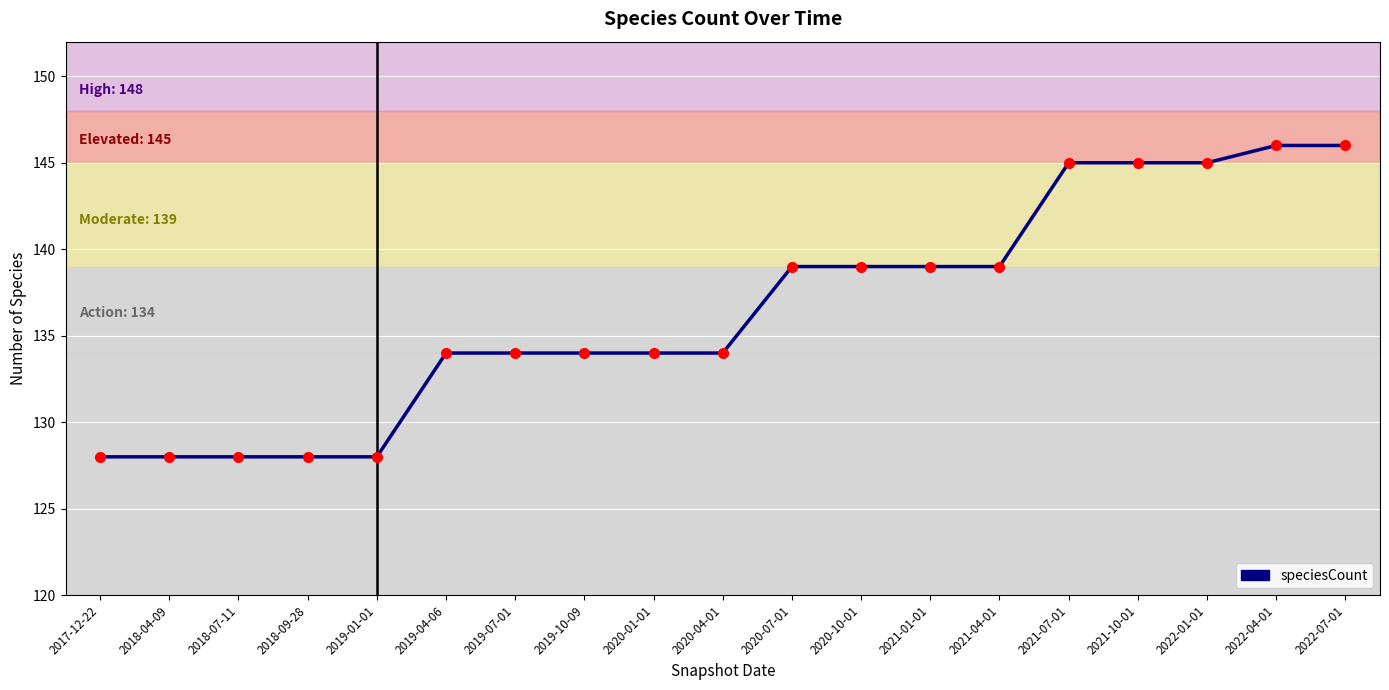

The chart shows a value of 206 at 2020-04-01. True or false?

False